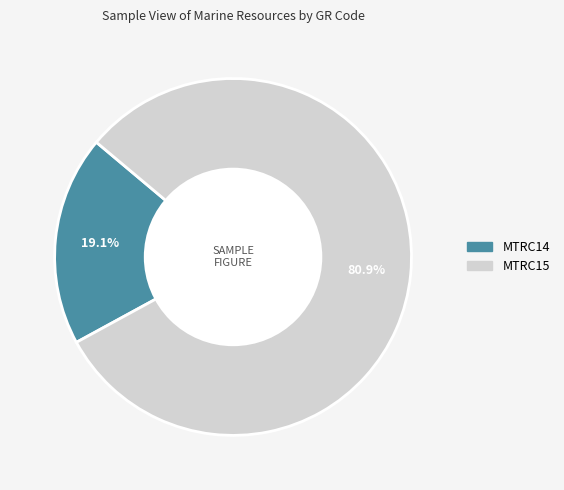

Which category accounts for the majority?

MTRC15